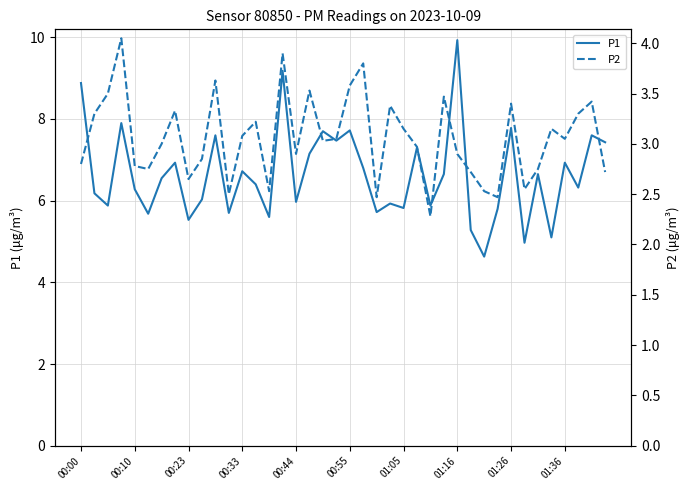

Reading left to right, what are all the values shown in this chart?

P1: 8.9	6.2	5.9	7.9	6.3	5.7	6.5	6.9	5.5	6.0	7.6	5.7	6.7	6.4	5.6	9.2	6.0	7.2	7.7	7.5	7.7	6.8	5.7	5.9	5.8	7.3	5.9	6.7	9.9	5.3	4.6	5.8	7.8	5.0	6.7	5.1	6.9	6.3	7.6	7.4
P2: 2.8	3.3	3.5	4.0	2.8	2.8	3.0	3.3	2.6	2.9	3.6	2.5	3.1	3.2	2.5	3.9	2.9	3.5	3.0	3.0	3.6	3.8	2.5	3.4	3.1	3.0	2.3	3.5	2.9	2.7	2.5	2.5	3.4	2.5	2.8	3.1	3.0	3.3	3.4	2.7